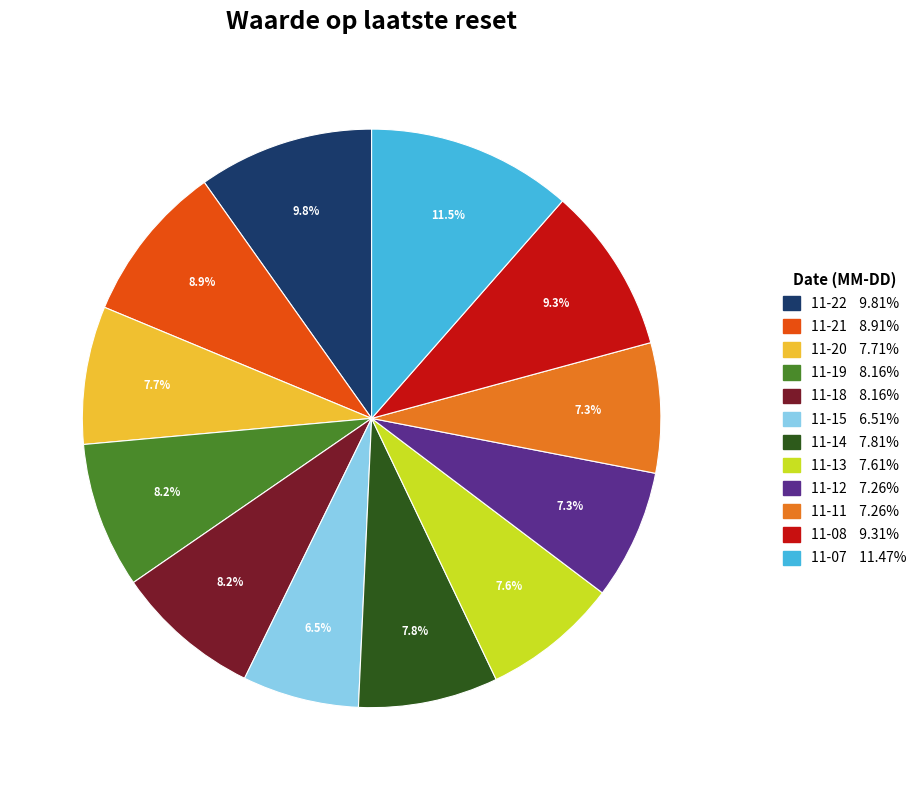

Is there a majority slice in this chart?

No